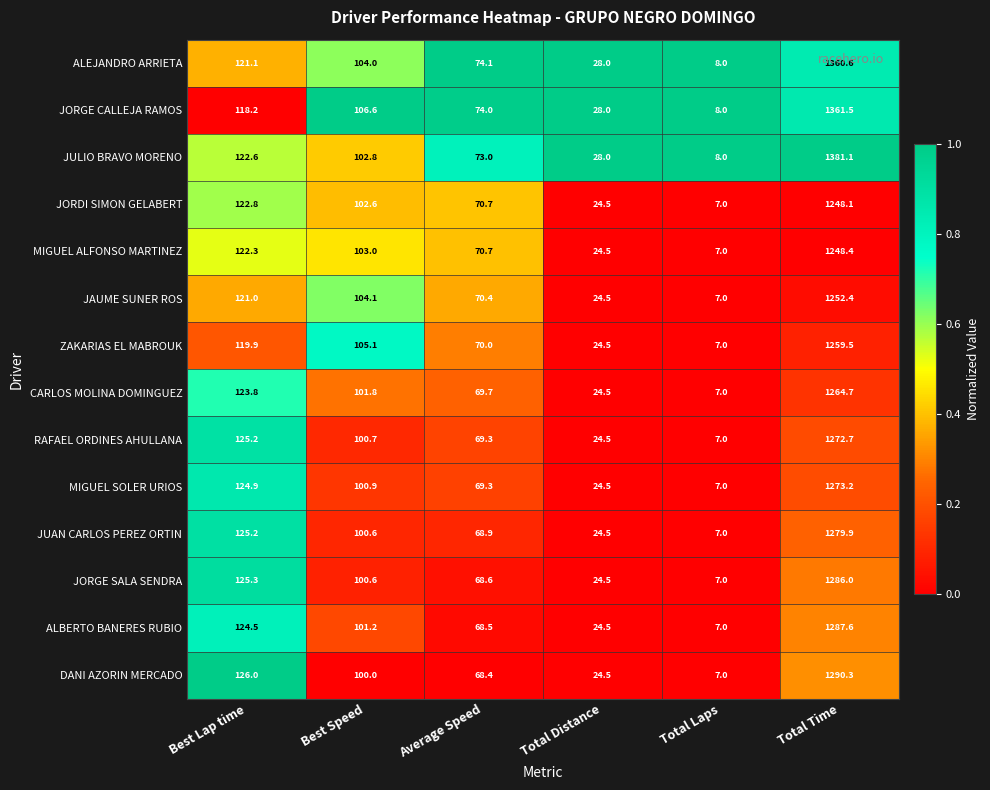

Which series has the largest range (max minus min)?

JULIO BRAVO MORENO